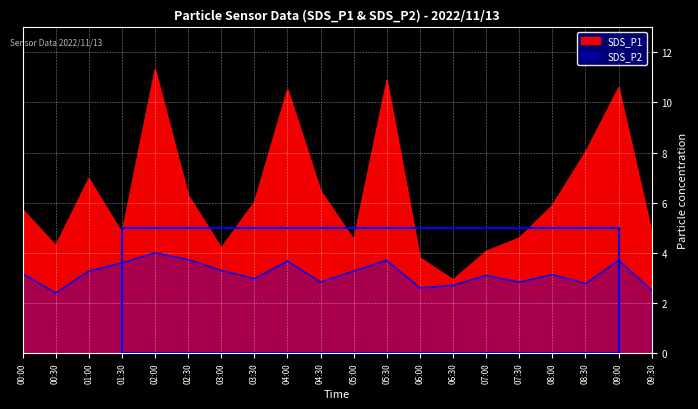

The value of SDS_P1 at 02:30 is 3.2. True or false?

False